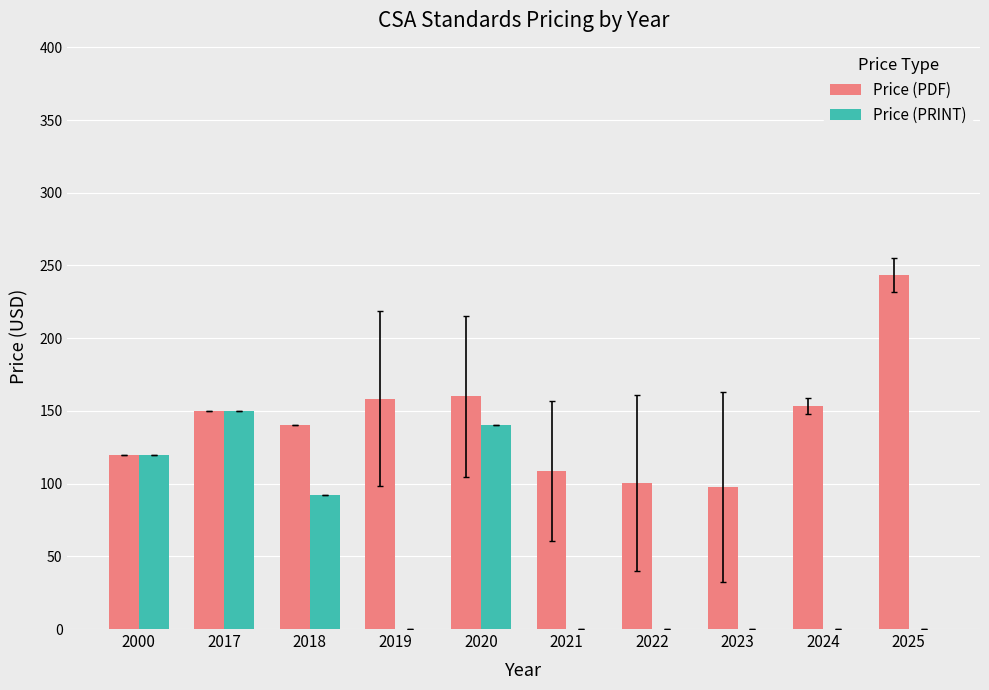

Reading right to left, what are all the values shown in this chart?

Price (PDF): 243.3	153.3	97.5	100.4	108.5	160.0	158.3	140.0	150.0	120.0
Price (PRINT): 0.0	0.0	0.0	0.0	0.0	140.0	0.0	92.0	150.0	120.0